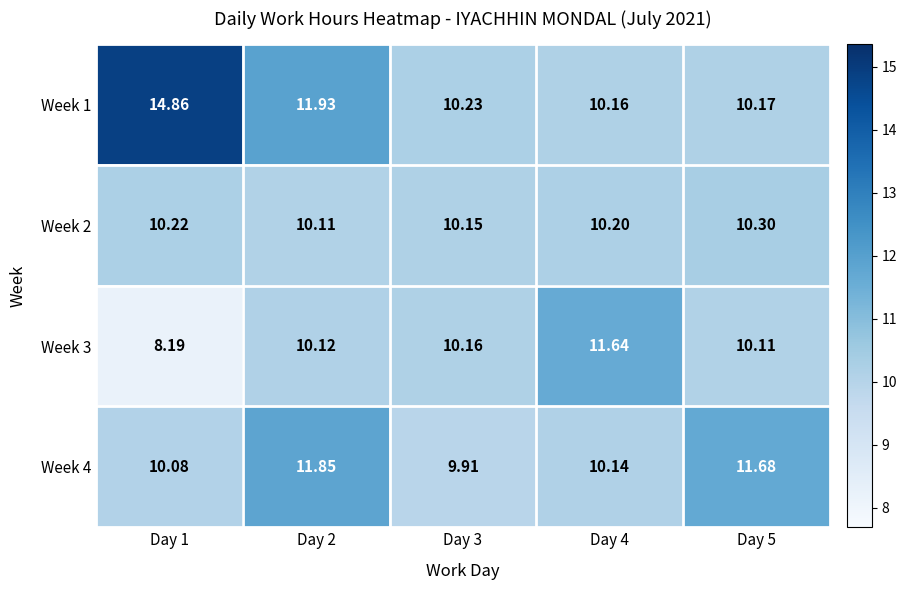

Is the value of Week 4 at Day 2 greater than the value of Week 3 at Day 1?

Yes